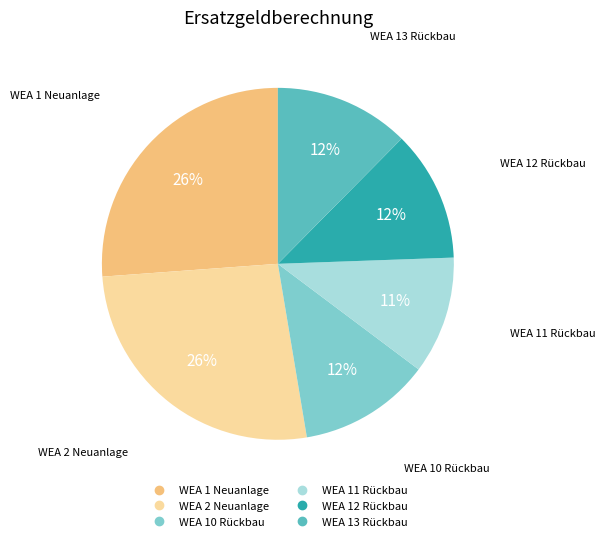

To the nearest percent, what is the combined percentage of WEA 1 Neuanlage and WEA 10 Rückbau?

38%